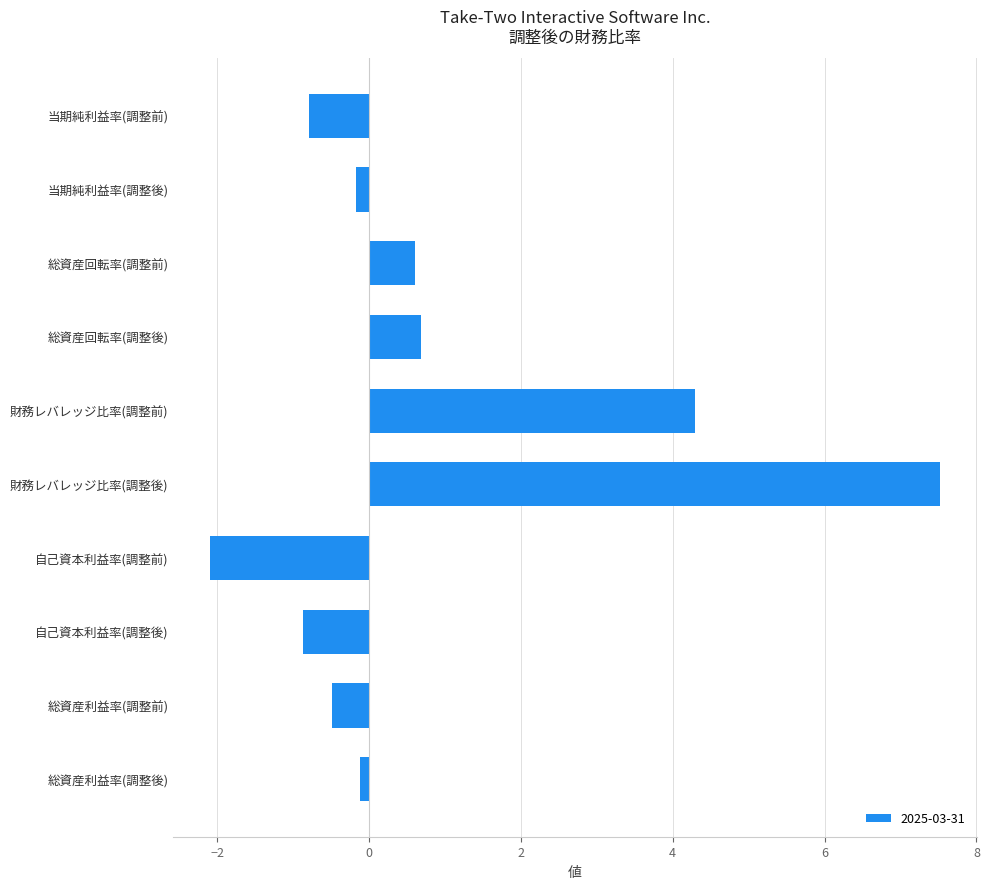

Approximately how many times larger is the value at 財務レバレッジ比率(調整前) compared to 財務レバレッジ比率(調整後)?

0.6